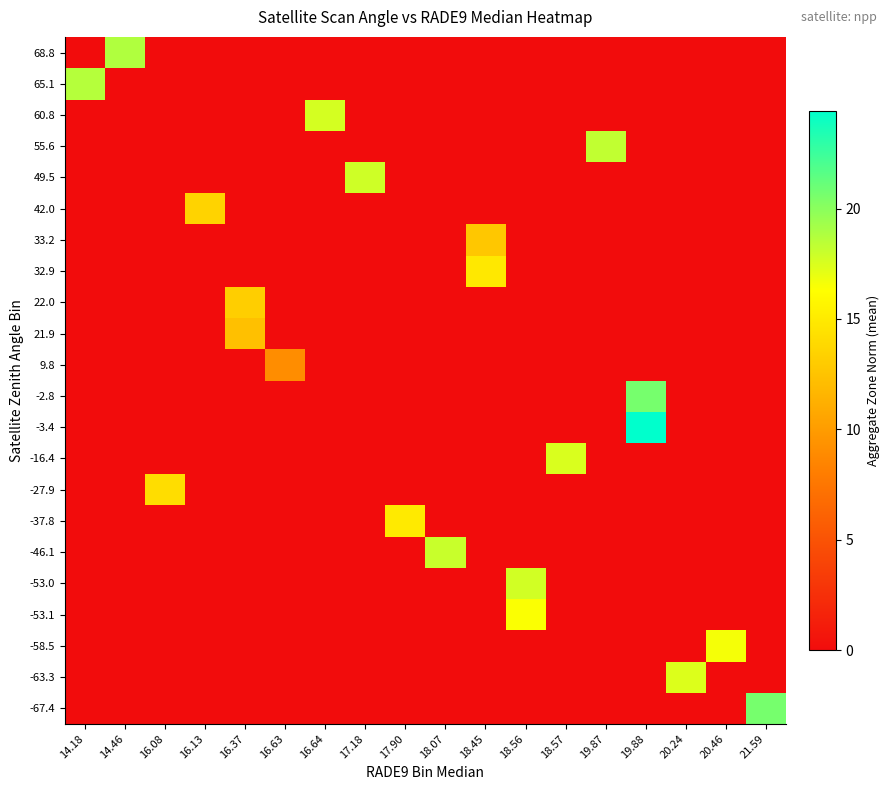

What is the spread (max minus min) of values at 14.18?

18.7